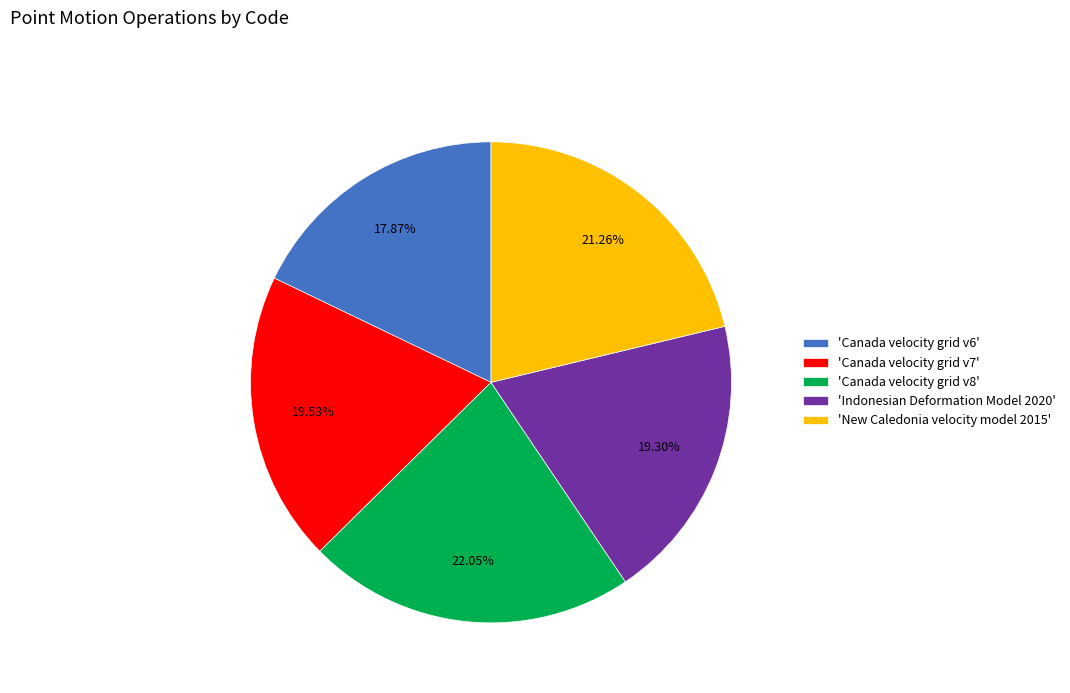

Combined, do 'Canada velocity grid v7' and 'Indonesian Deformation Model 2020' account for over 50%?

No